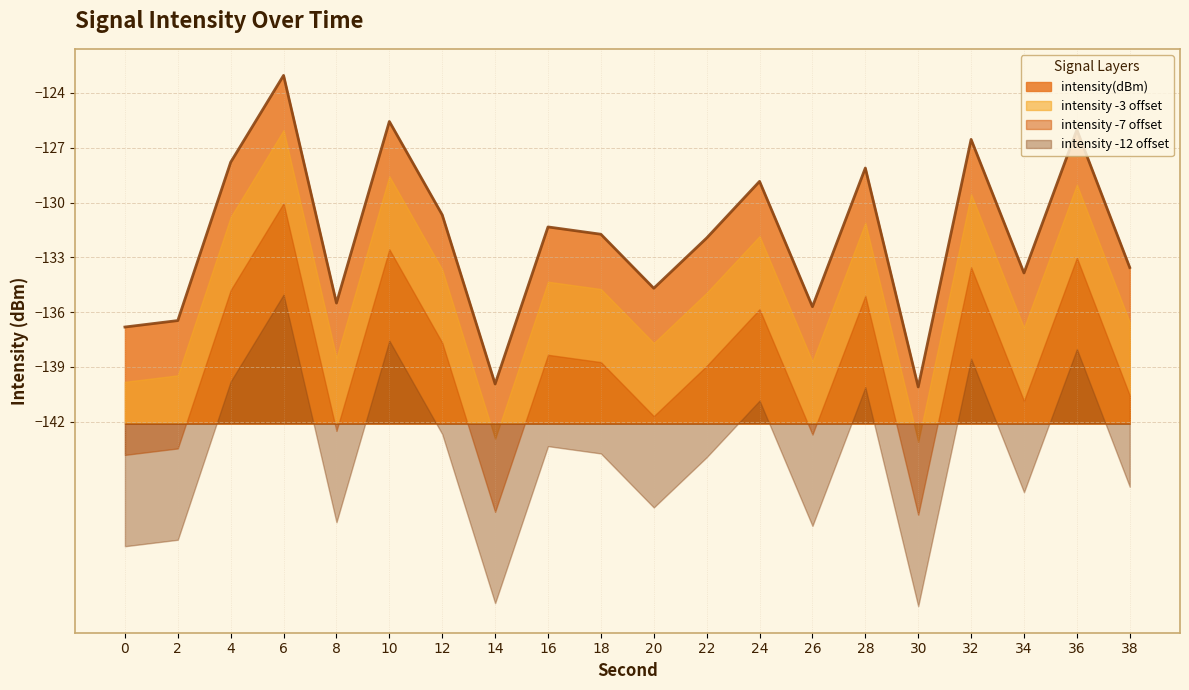

Reading left to right, what are all the values shown in this chart?

-136.8	-136.5	-127.8	-123.0	-135.5	-125.6	-130.7	-139.9	-131.3	-131.7	-134.7	-131.9	-128.8	-135.7	-128.1	-140.1	-126.5	-133.9	-126.0	-133.6